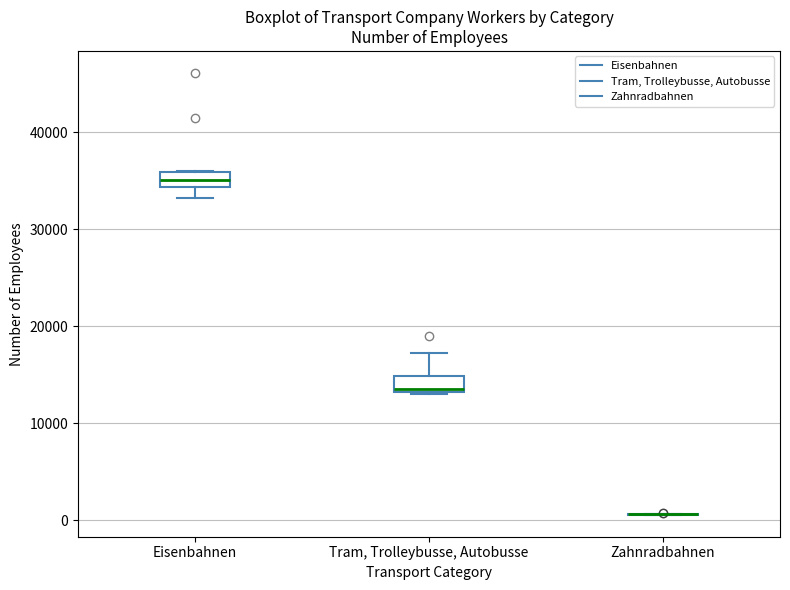

Reading left to right, read every box against the y-axis: the position of its median line, the range the box covers, and the ends of its whiskers. The values are not printed on the chart, so give them approximately, as read against the axis.

Eisenbahnen: median 35000, box 34000 to 36000, whiskers 33000 to 36000
Tram, Trolleybusse, Autobusse: median 13000 (just above the box's lower edge), box 13000 to 15000, whiskers 13000 to 17000
Zahnradbahnen: box collapsed to a line at 1000, whiskers 1000 to 1000